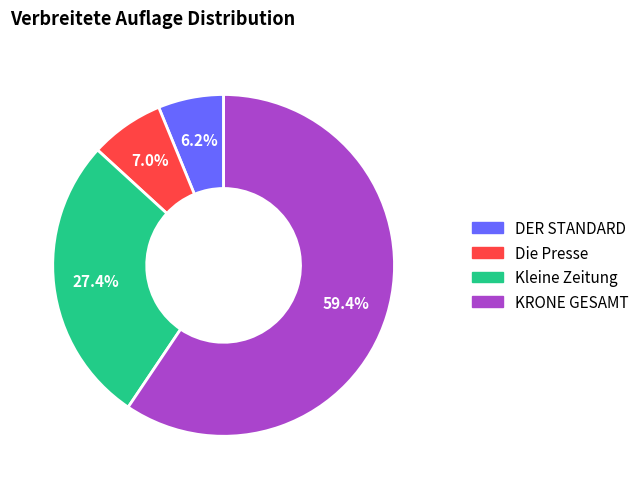

What percentage do DER STANDARD and Kleine Zeitung together represent?

33.6%